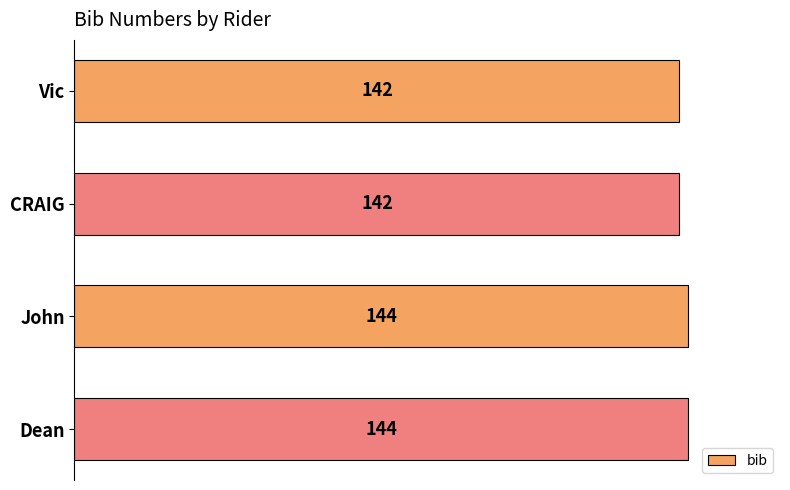

What is the sum of the values at John and CRAIG?

286